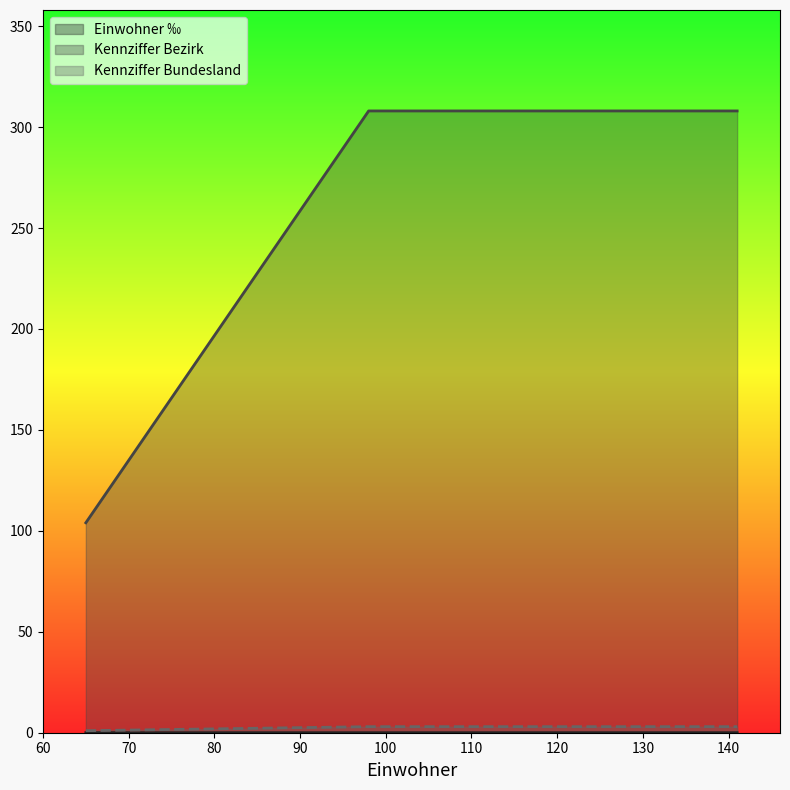

The value of Kennziffer Bundesland at 65 is 1. True or false?

True